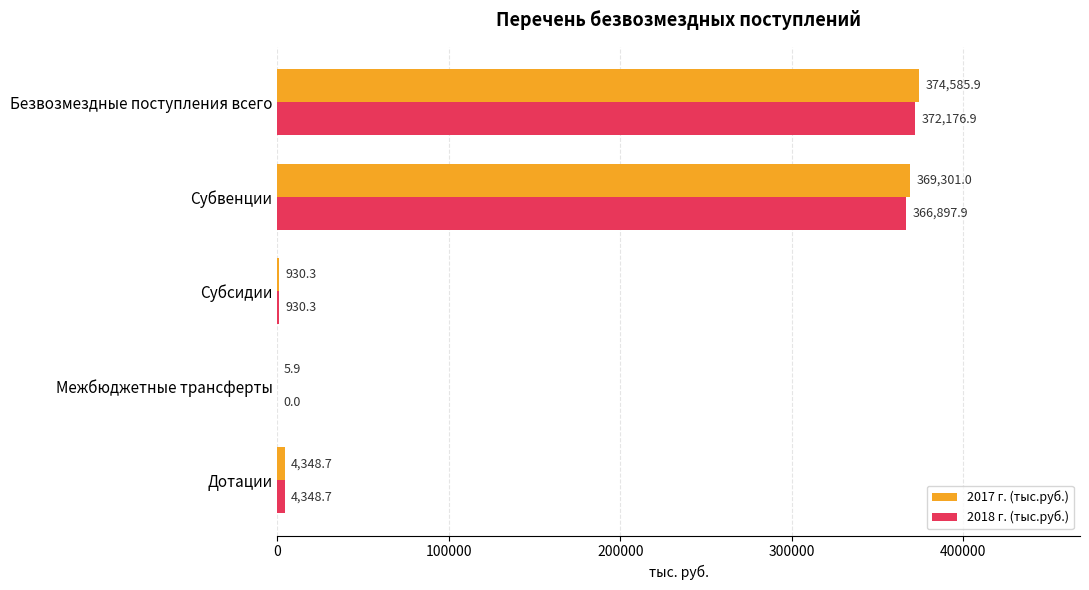

At which category is the sum across all series the highest?

Безвозмездные поступления всего